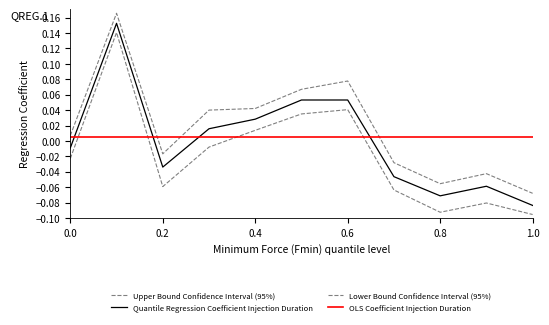

How many data points are less than 0?

6